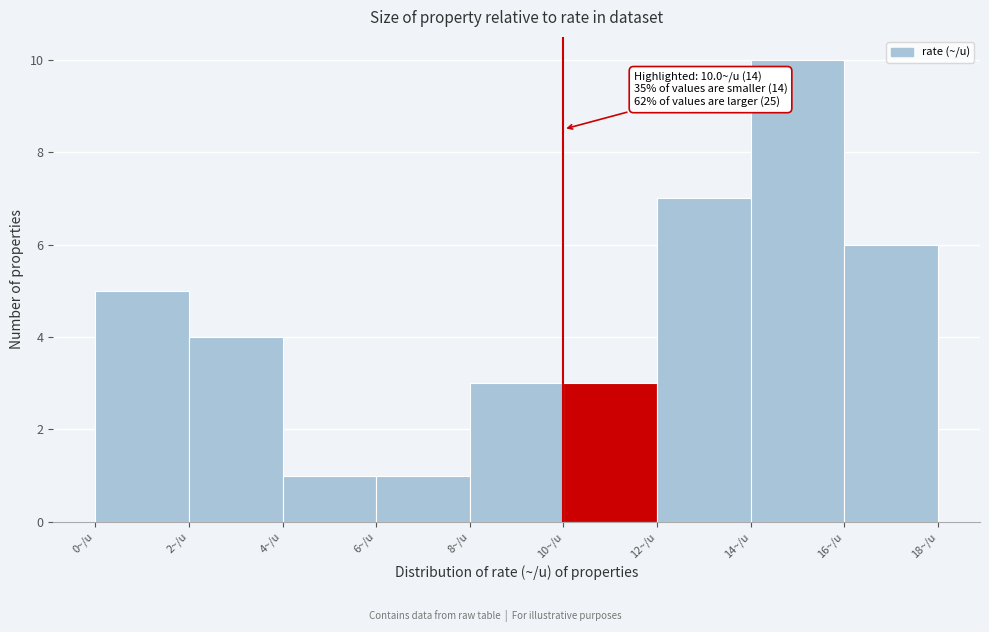

Over which range of the x-axis is the bar tallest?

14 to 16